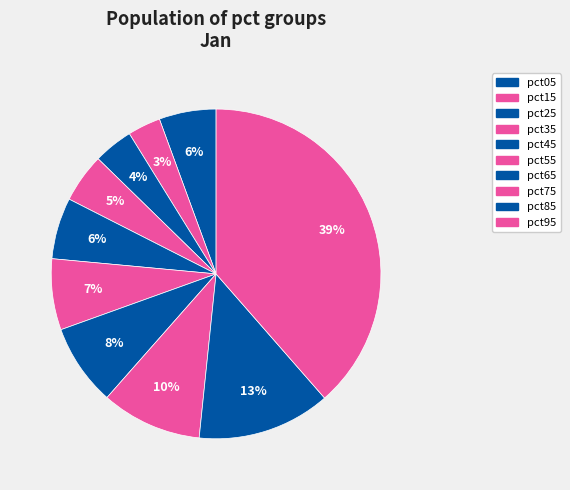

True or false: pct45 accounts for 6% of the total.

True